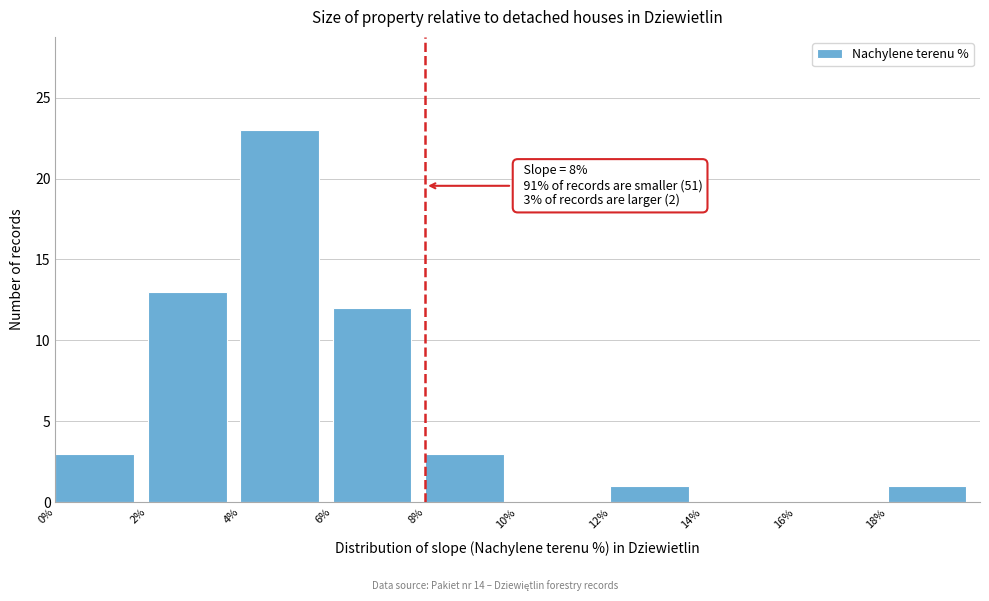

Over which range of the x-axis is the bar tallest?

4 to 6